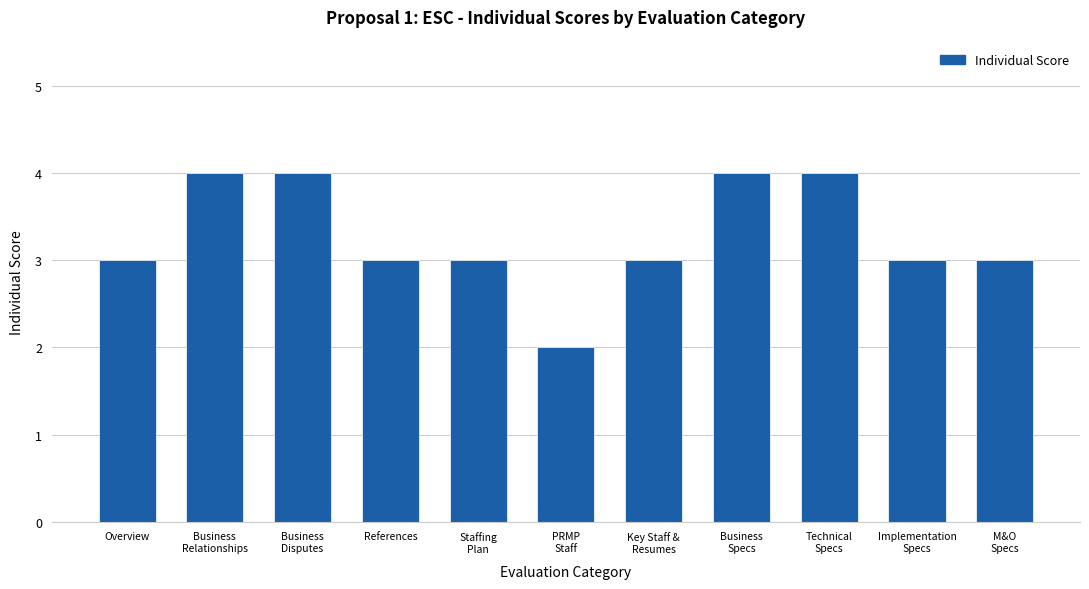

Is it true that the value at References is 3?

True